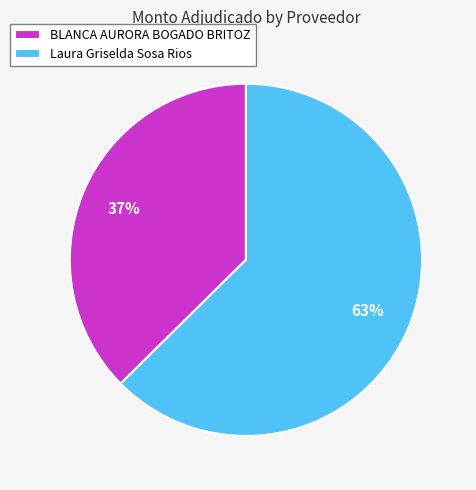

Approximately how many times larger is the value at BLANCA AURORA BOGADO BRITOZ compared to Laura Griselda Sosa Rios?

0.6